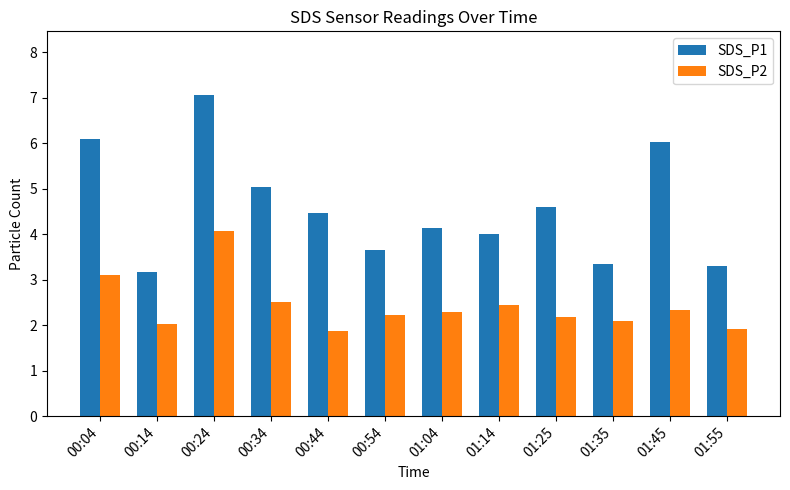

What is the difference between the second highest and minimum values in the SDS_P2 series?

1.2